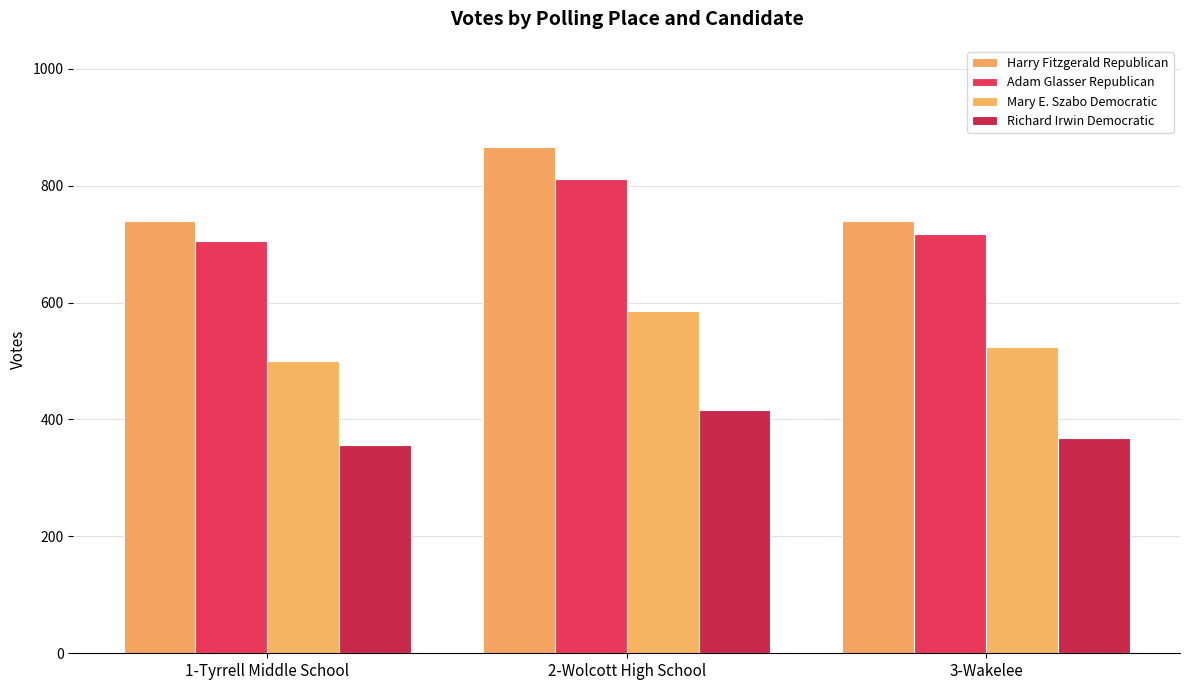

What is the sum of the Richard Irwin Democratic values at 1-Tyrrell Middle School and 3-Wakelee?

726